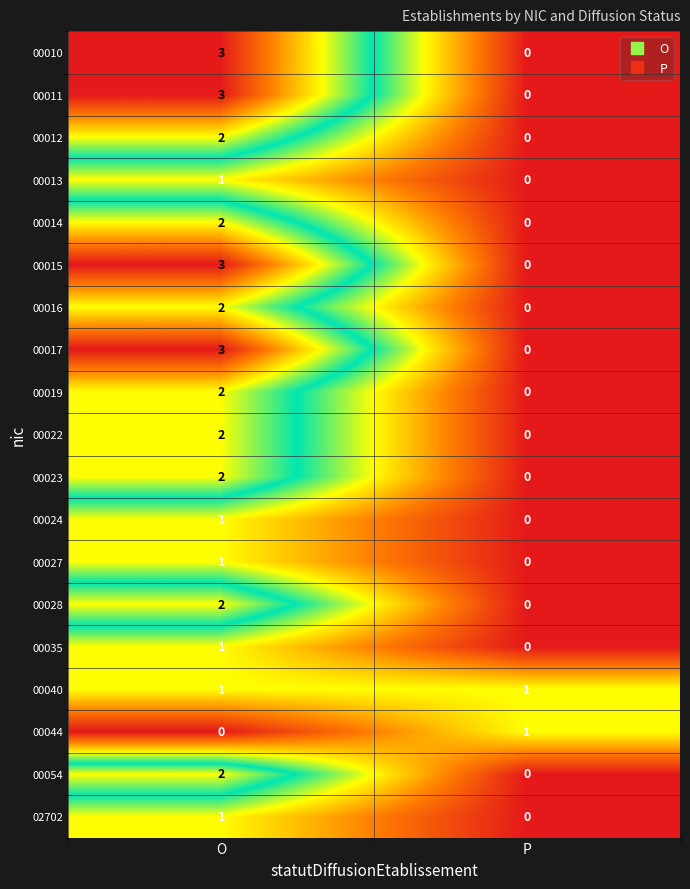

What is the spread (max minus min) of values at O?

3